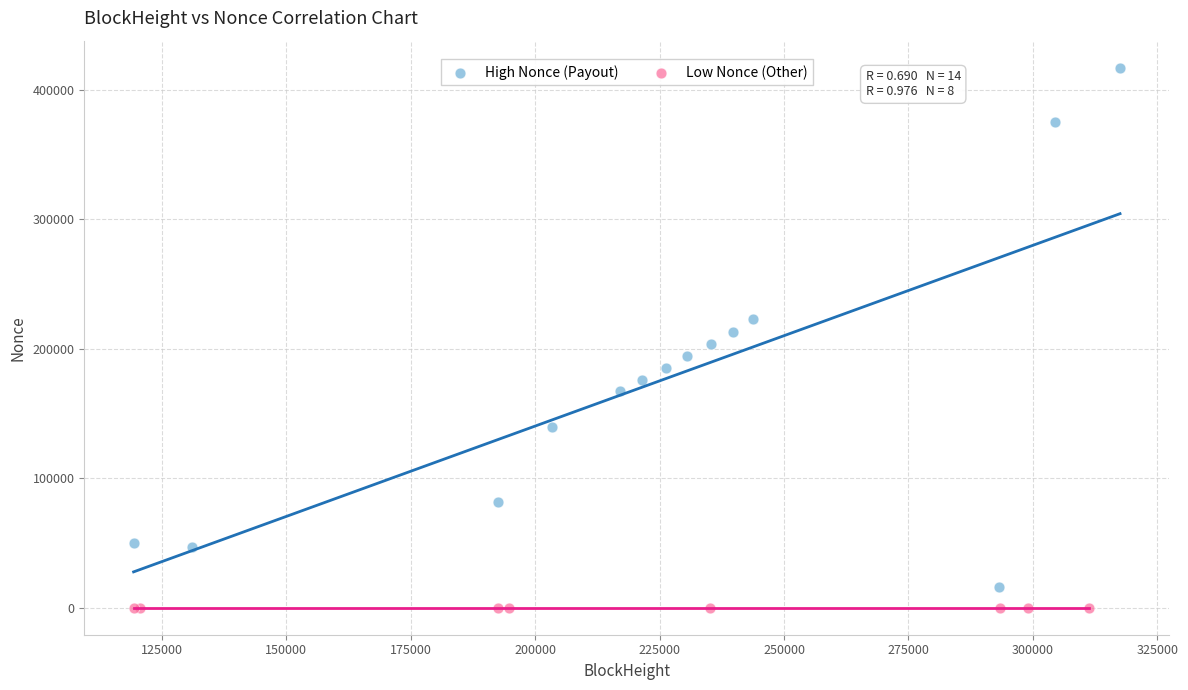

Which series contains the lowest Y value?

Low Nonce (Other)